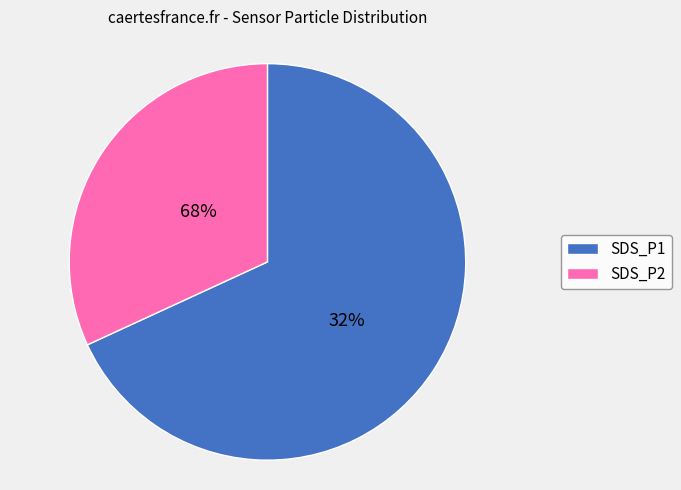

To the nearest percent, what is the combined percentage of SDS_P1 and SDS_P2?

100%